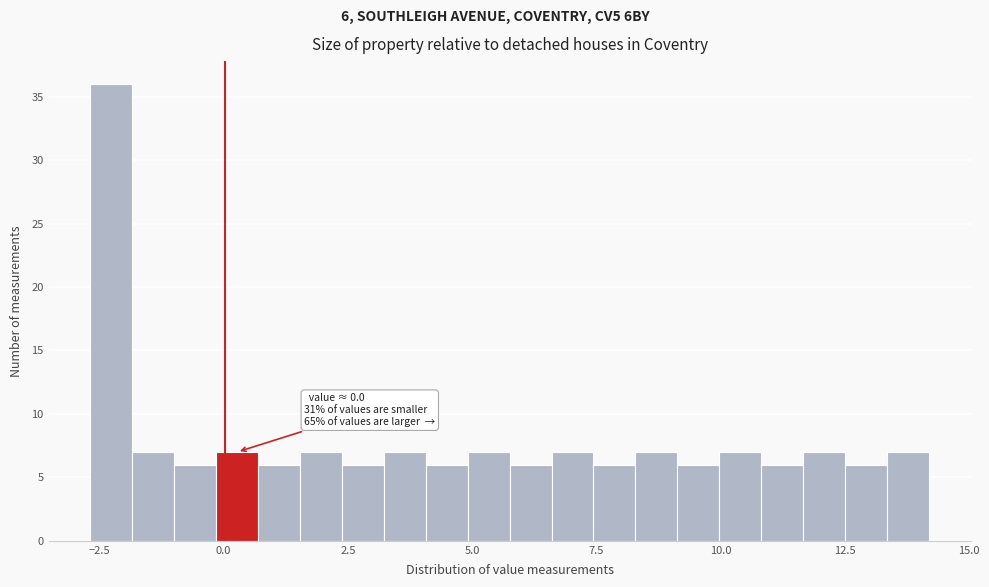

Read against the x-axis, roughly where is the centre of the tallest bar?

-2.5